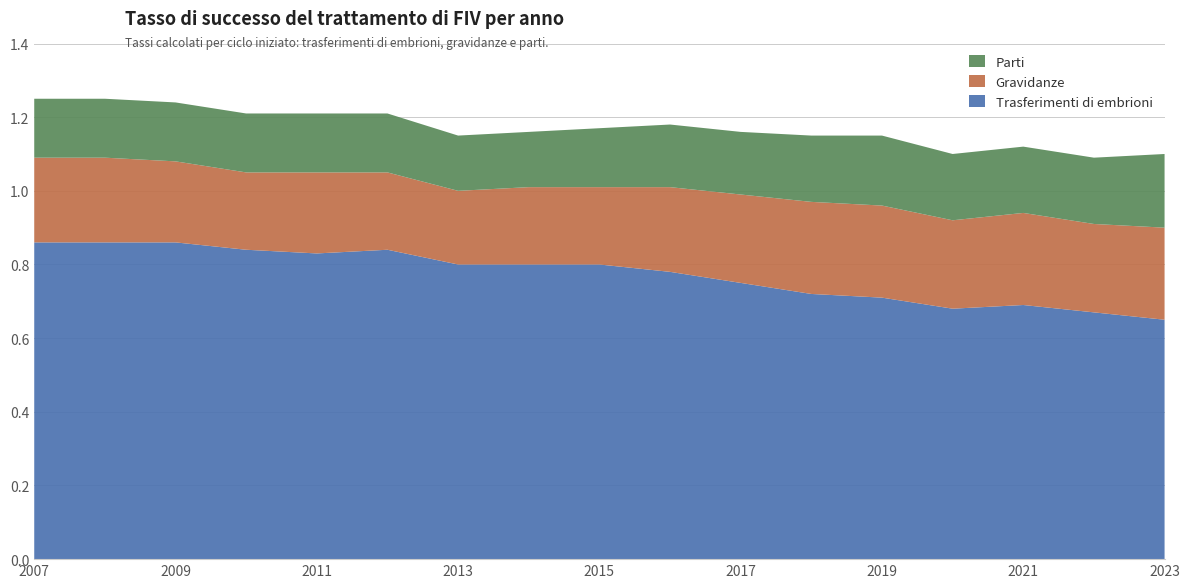

Reading left to right, transcribe all the data shown in this chart.

Trasferimenti di embrioni: 0.9	0.9	0.9	0.8	0.8	0.8	0.8	0.8	0.8	0.8	0.8	0.7	0.7	0.7	0.7	0.7	0.7
Gravidanze: 0.2	0.2	0.2	0.2	0.2	0.2	0.2	0.2	0.2	0.2	0.2	0.2	0.2	0.2	0.2	0.2	0.2
Parti: 0.2	0.2	0.2	0.2	0.2	0.2	0.1	0.1	0.2	0.2	0.2	0.2	0.2	0.2	0.2	0.2	0.2